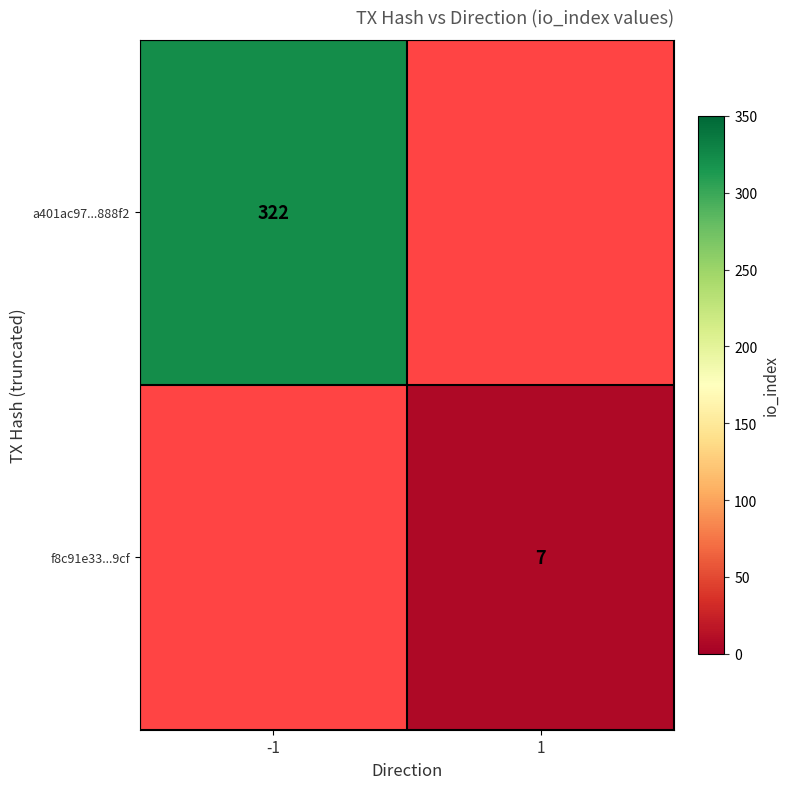

The f8c91e33...9cf series shows 4 at 1. True or false?

False